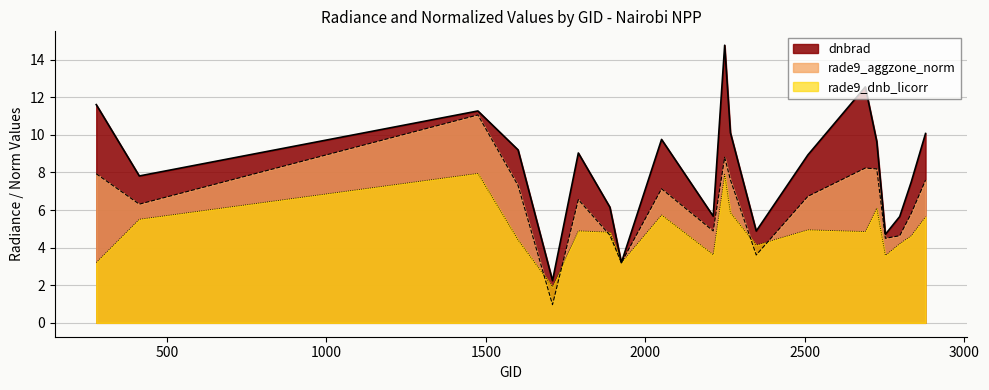

At which label is rade9_dnb_licorr closest to 4?

2348